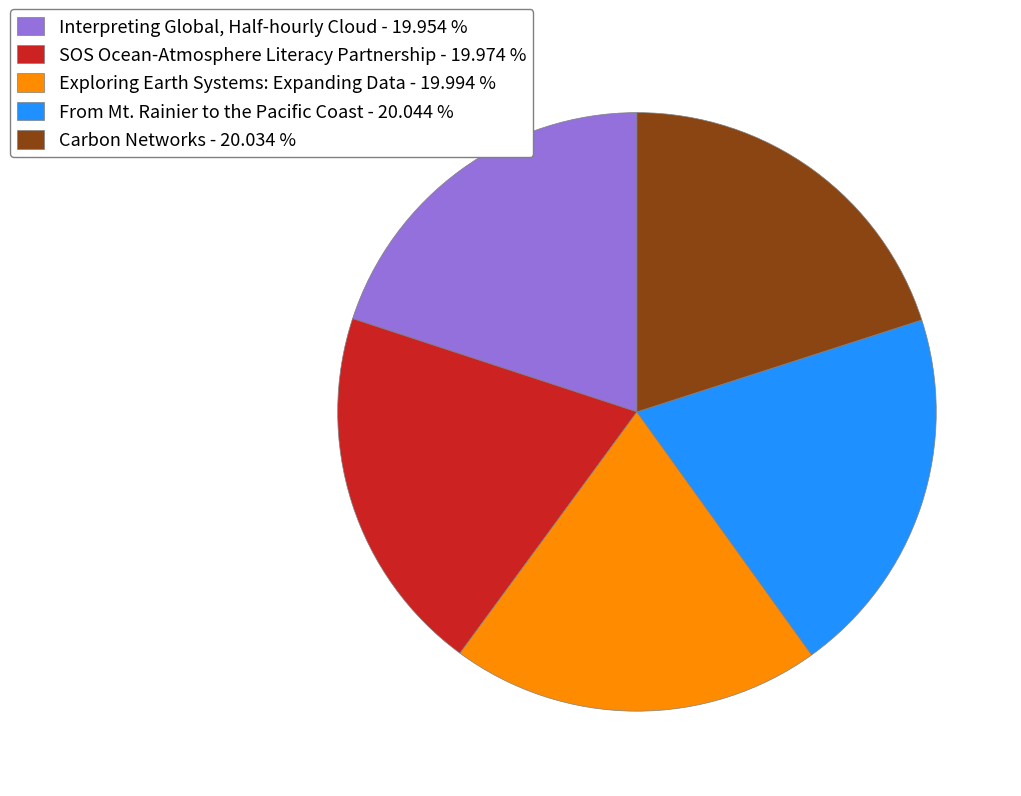

Does any single category account for the majority?

No